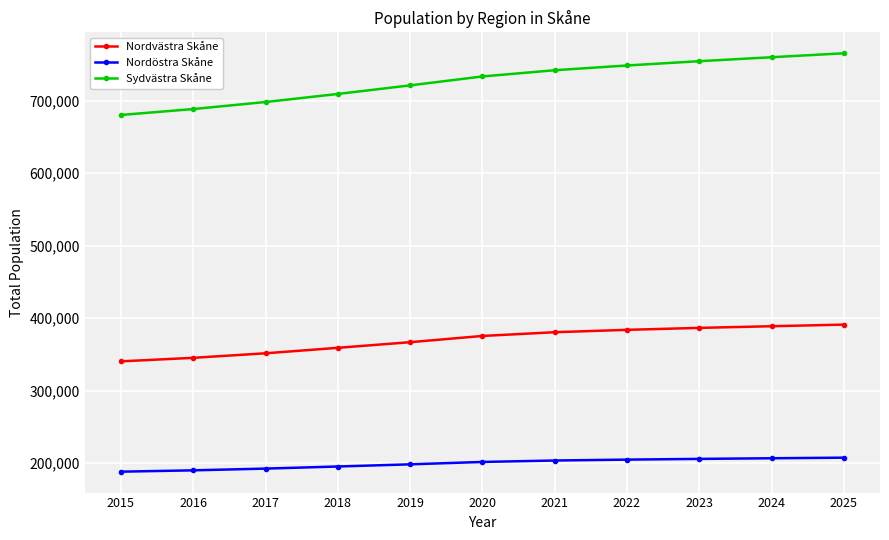

Does the chart have visible grid lines?

Yes